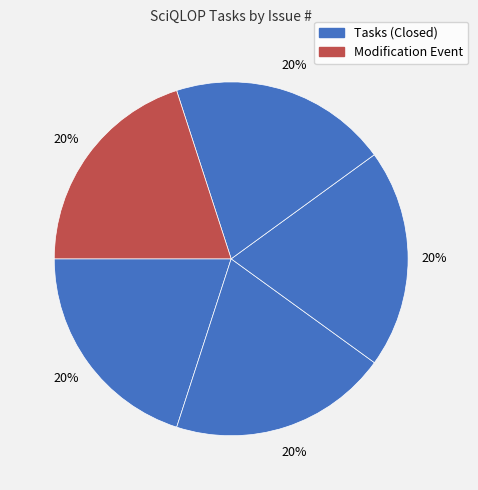

How many slices are in this pie chart?

5